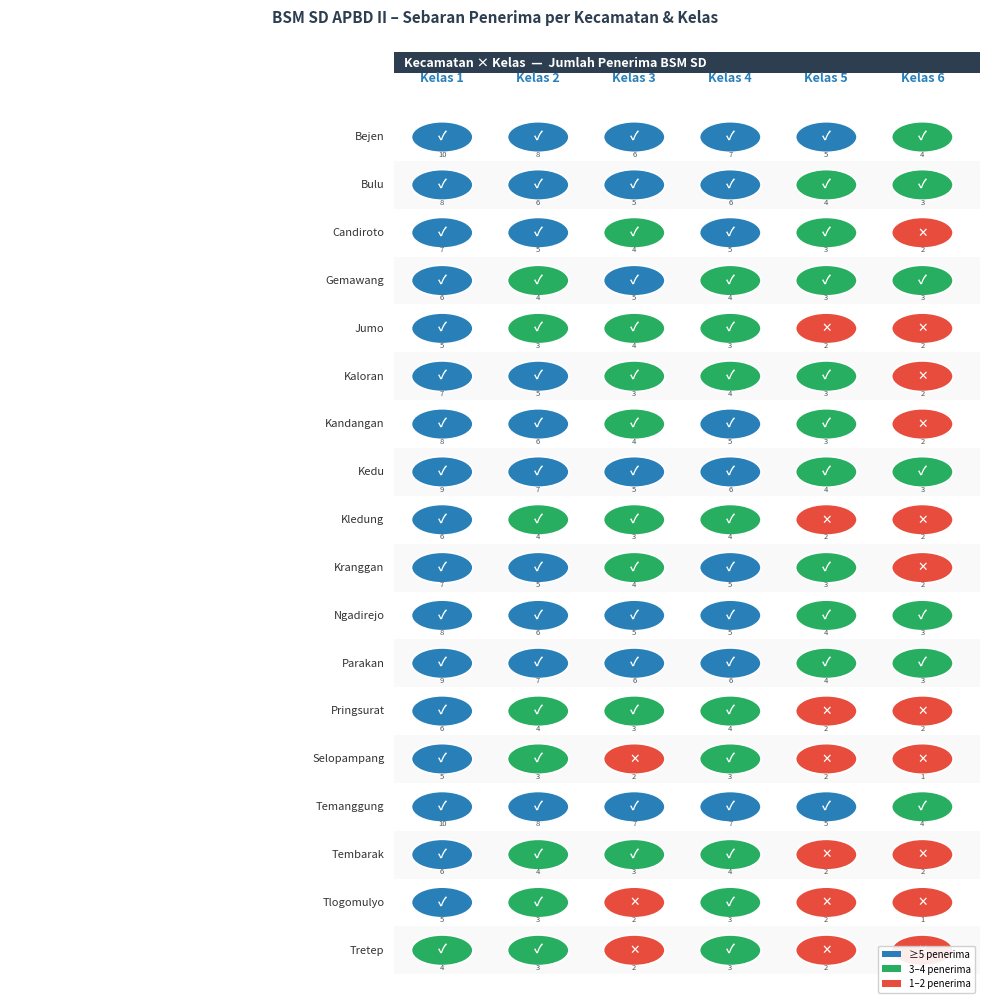

At which label does Selopampang first exceed 3?

1